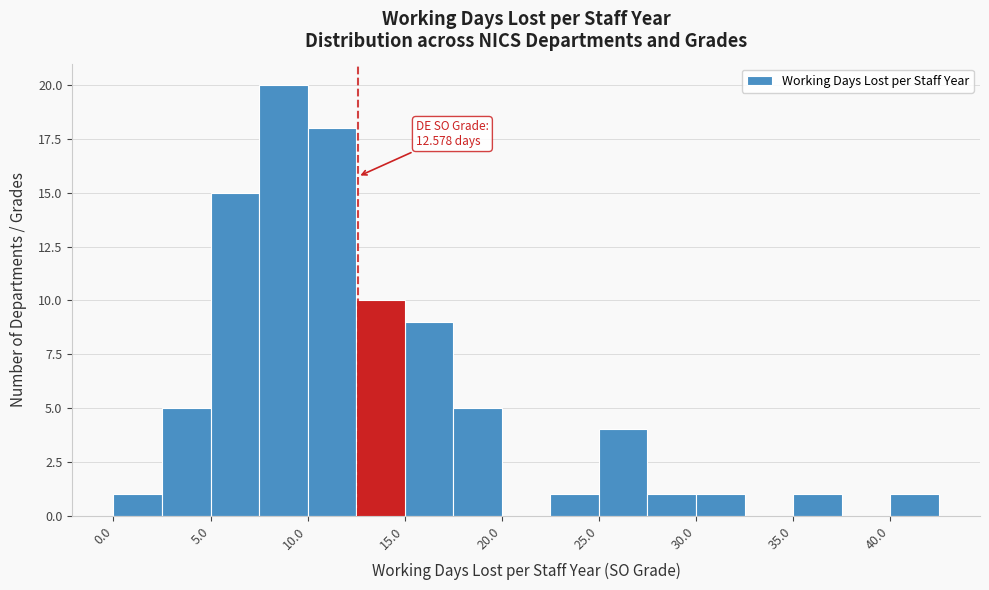

Which range on the x-axis has the tallest bar?

7.5 to 10.0